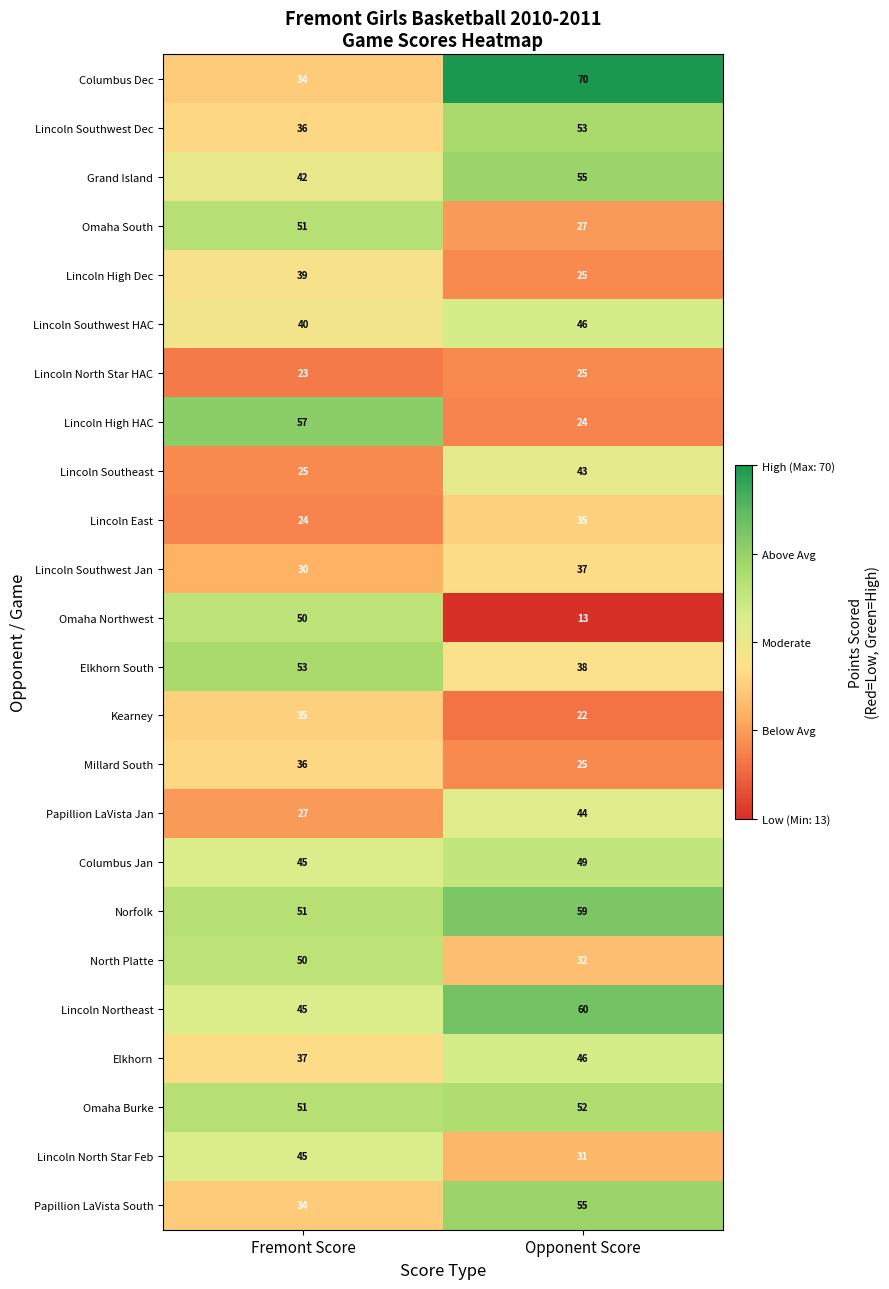

The Elkhorn series shows 54 at Fremont Score. True or false?

False